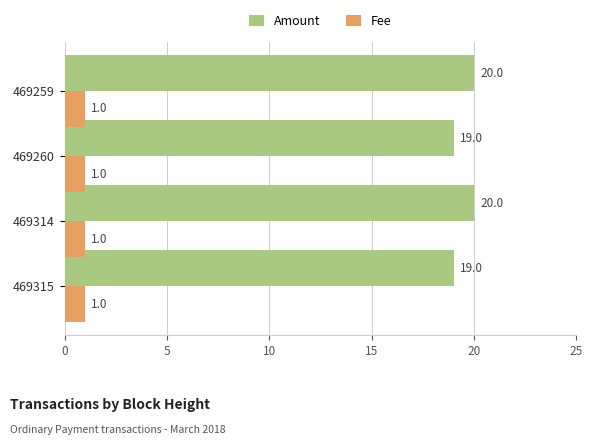

True or false: Amount has a value of 20 at 469314.

True